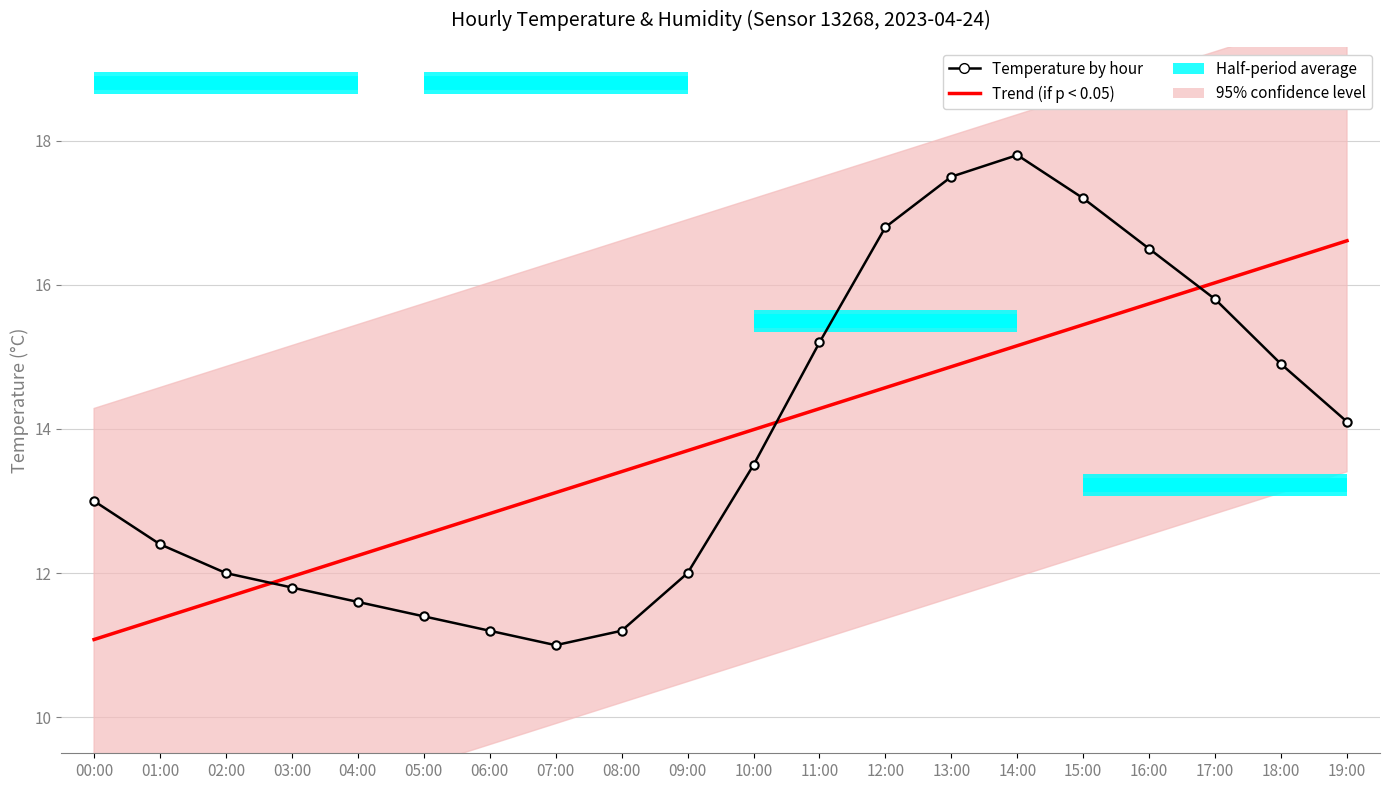

Rank the categories by value from lowest to highest.

07:00, 06:00, 08:00, 05:00, 04:00, 03:00, 02:00, 09:00, 01:00, 00:00, 10:00, 19:00, 18:00, 11:00, 17:00, 16:00, 12:00, 15:00, 13:00, 14:00